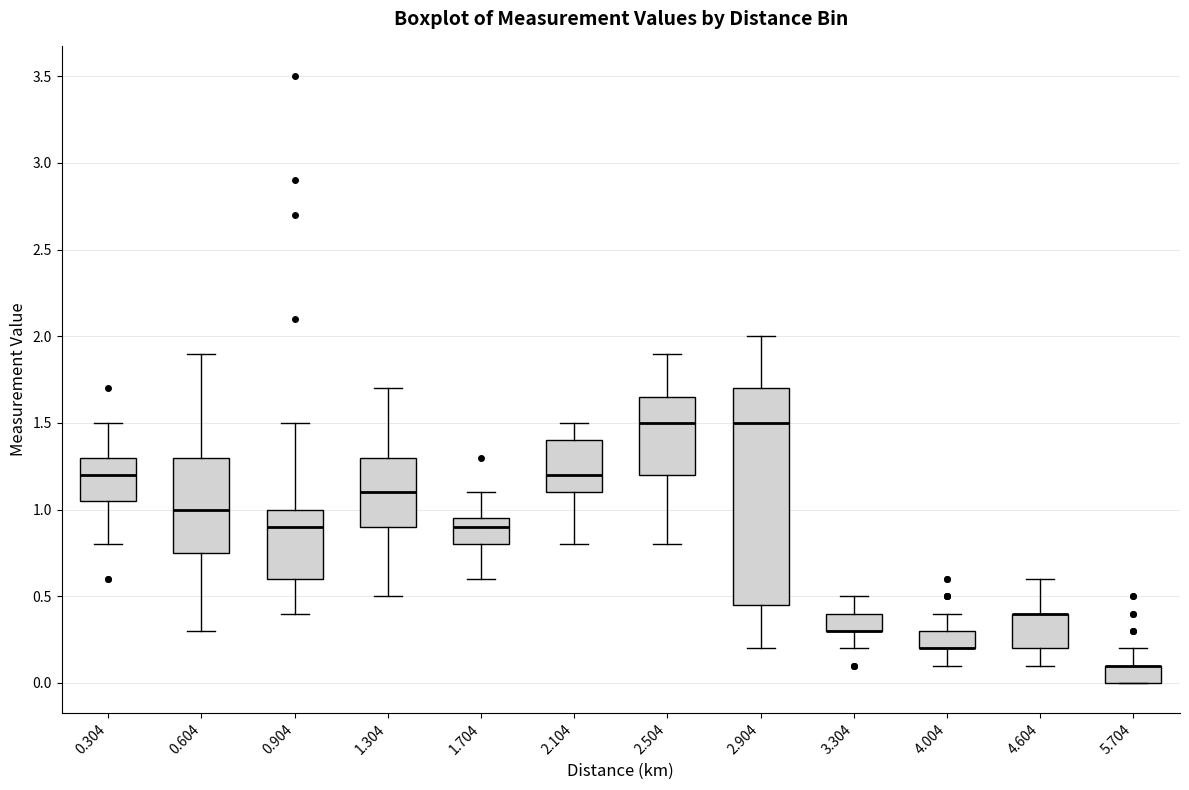

Reading left to right, read every box against the y-axis: the position of its median line, the range the box covers, and the ends of its whiskers. The values are not printed on the chart, so give them approximately, as read against the axis.

0.304: median 1.20, box 1.05 to 1.30, whiskers 0.80 to 1.50
0.604: median 1.00, box 0.75 to 1.30, whiskers 0.30 to 1.90
0.904: median 0.90, box 0.60 to 1.00, whiskers 0.40 to 1.50
1.304: median 1.10, box 0.90 to 1.30, whiskers 0.50 to 1.70
1.704: median 0.90, box 0.80 to 0.95, whiskers 0.60 to 1.10
2.104: median 1.20, box 1.10 to 1.40, whiskers 0.80 to 1.50
2.504: median 1.50, box 1.20 to 1.65, whiskers 0.80 to 1.90
2.904: median 1.50, box 0.45 to 1.70, whiskers 0.20 to 2.00
3.304: median 0.30 (drawn on the box's lower edge), box 0.30 to 0.40, whiskers 0.20 to 0.50
4.004: median 0.20 (drawn on the box's lower edge), box 0.20 to 0.30, whiskers 0.10 to 0.40
4.604: median 0.40 (drawn on the box's upper edge), box 0.20 to 0.40, whiskers 0.10 to 0.60
5.704: median 0.10 (drawn on the box's upper edge), box 0.00 to 0.10, whiskers 0.00 to 0.20